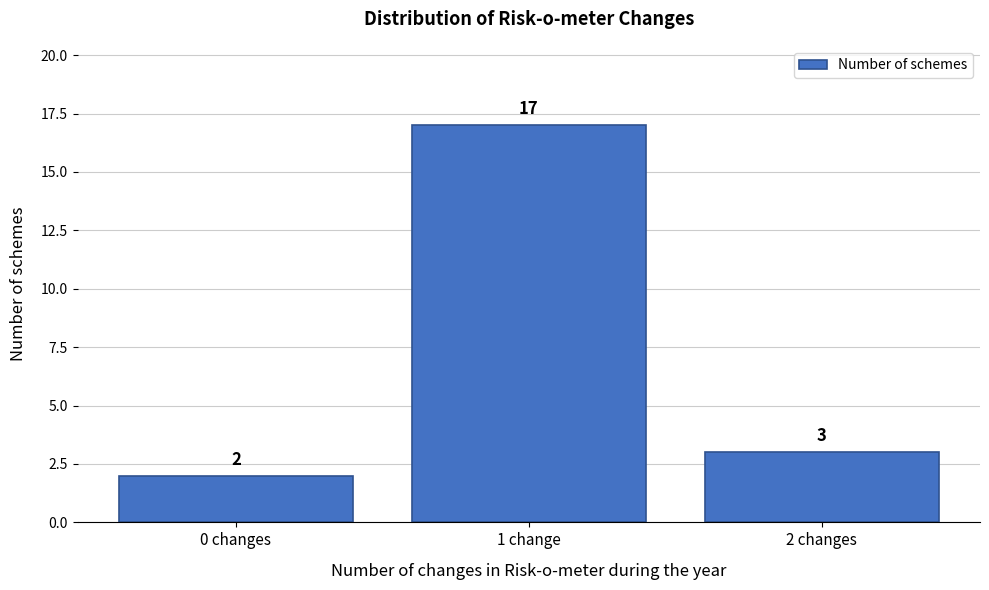

Reading left to right, transcribe all the data shown in this chart.

2	17	3